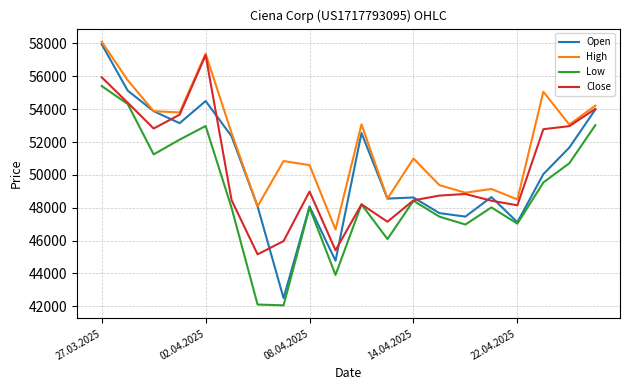

Which series has the largest range (max minus min)?

Open